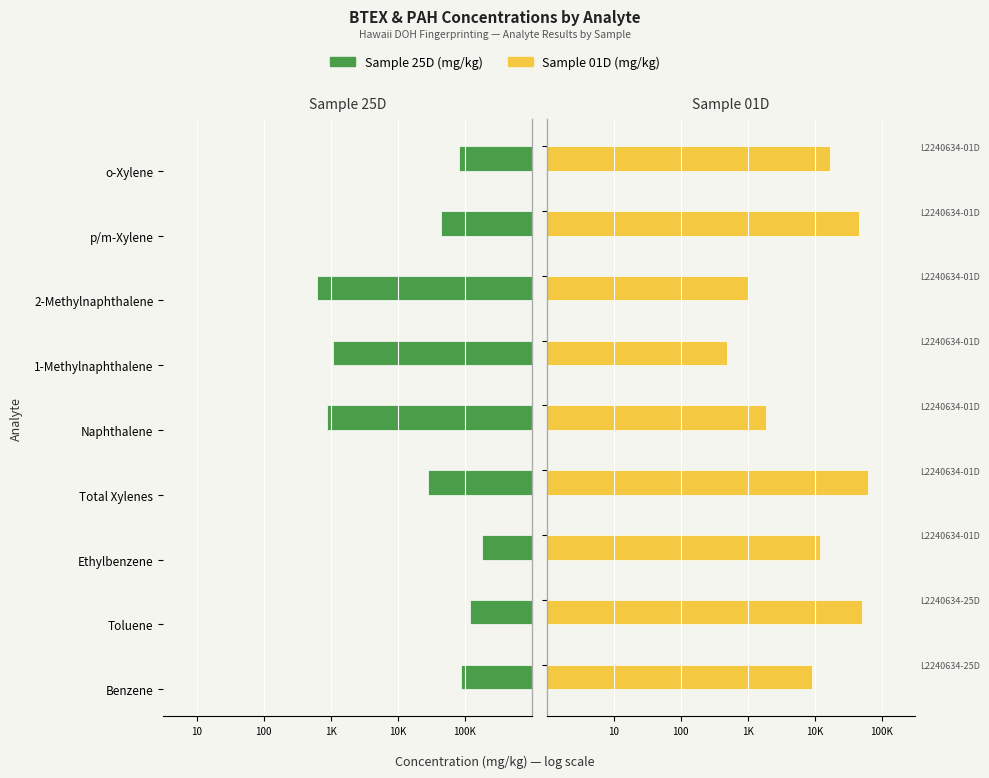

Rank the series by their maximum value, from lowest to highest.

Sample 25D (mg/kg), Sample 01D (mg/kg)